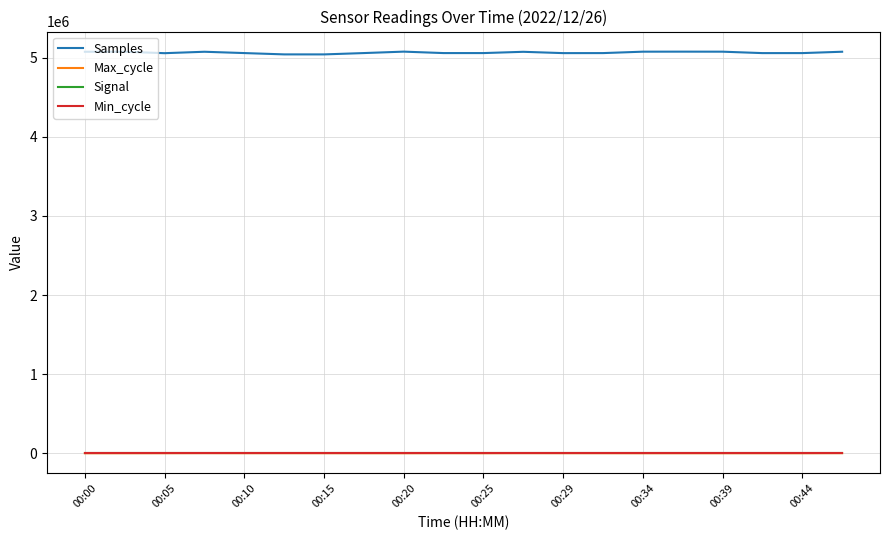

What is the highest value of the Samples series?

5075238